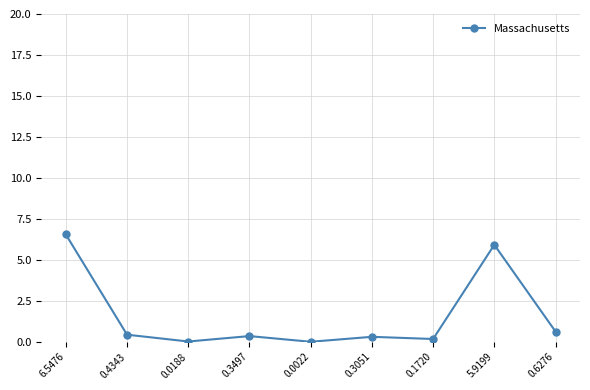

What is the ratio of the value at 6.5476 to the value at 5.9199?

1.1